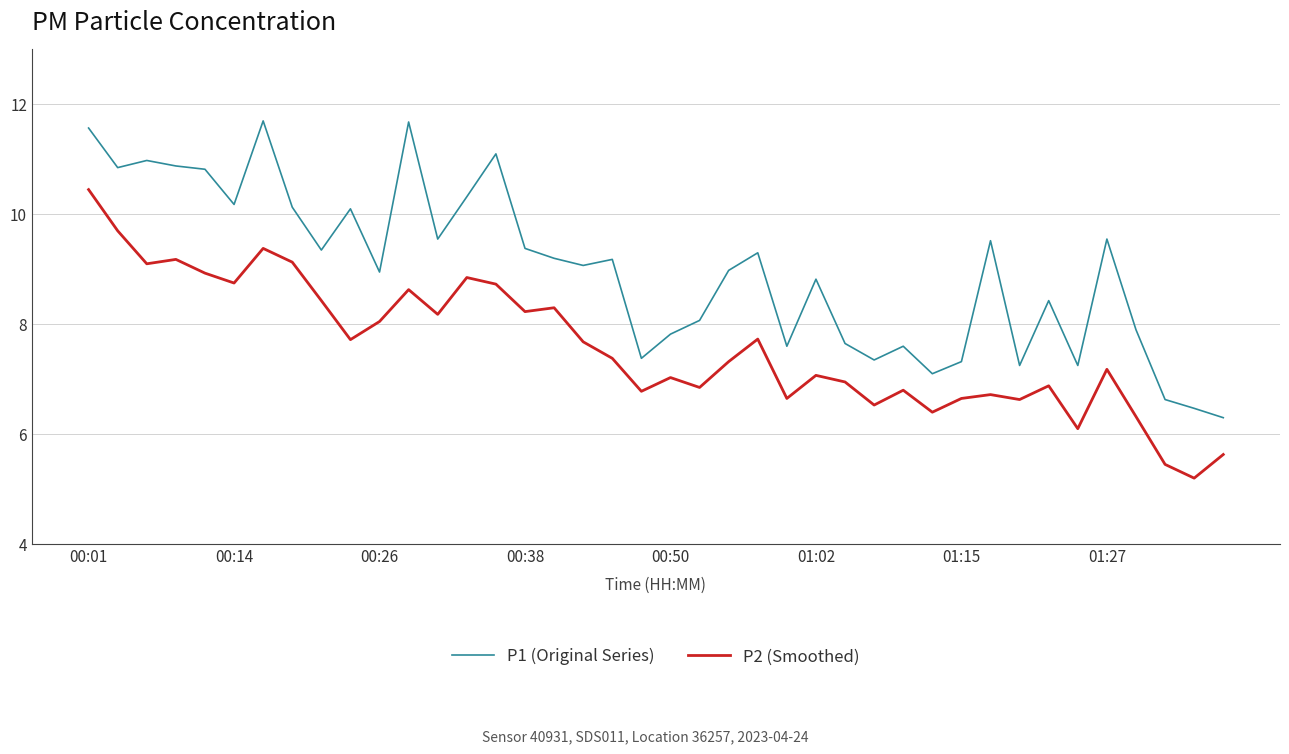

Which series has the largest range (max minus min)?

P1 (Original Series)